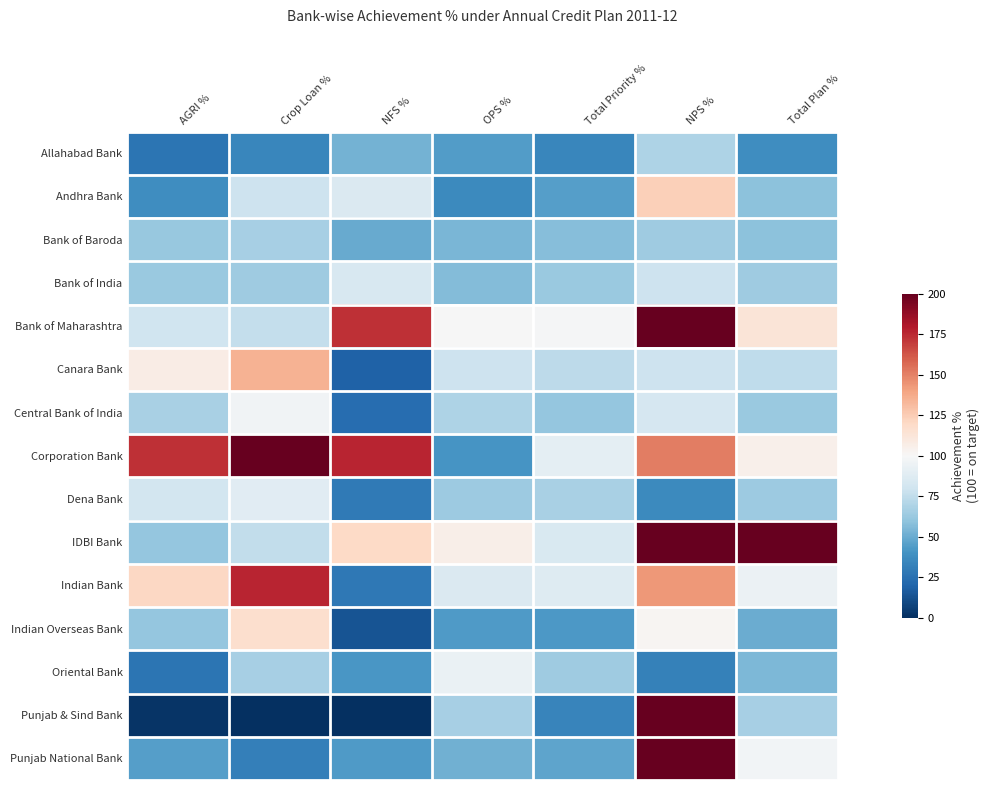

What is the spread (max minus min) of values at NPS %?

167.7